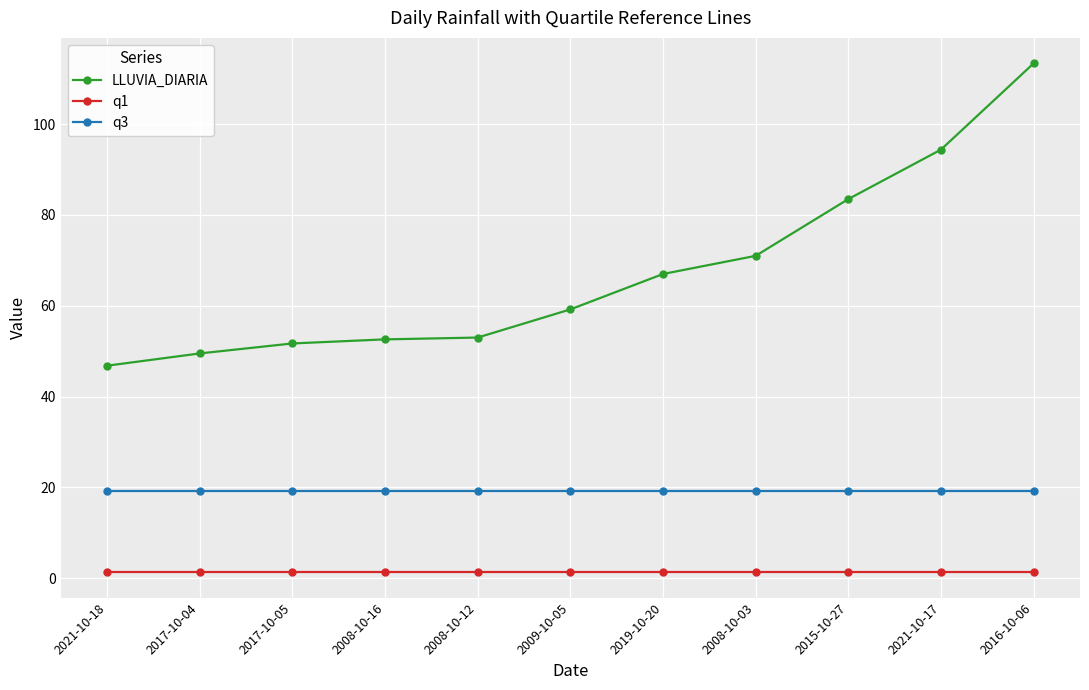

Between 2015-10-27 and 2021-10-17, which series saw the biggest shift?

LLUVIA_DIARIA